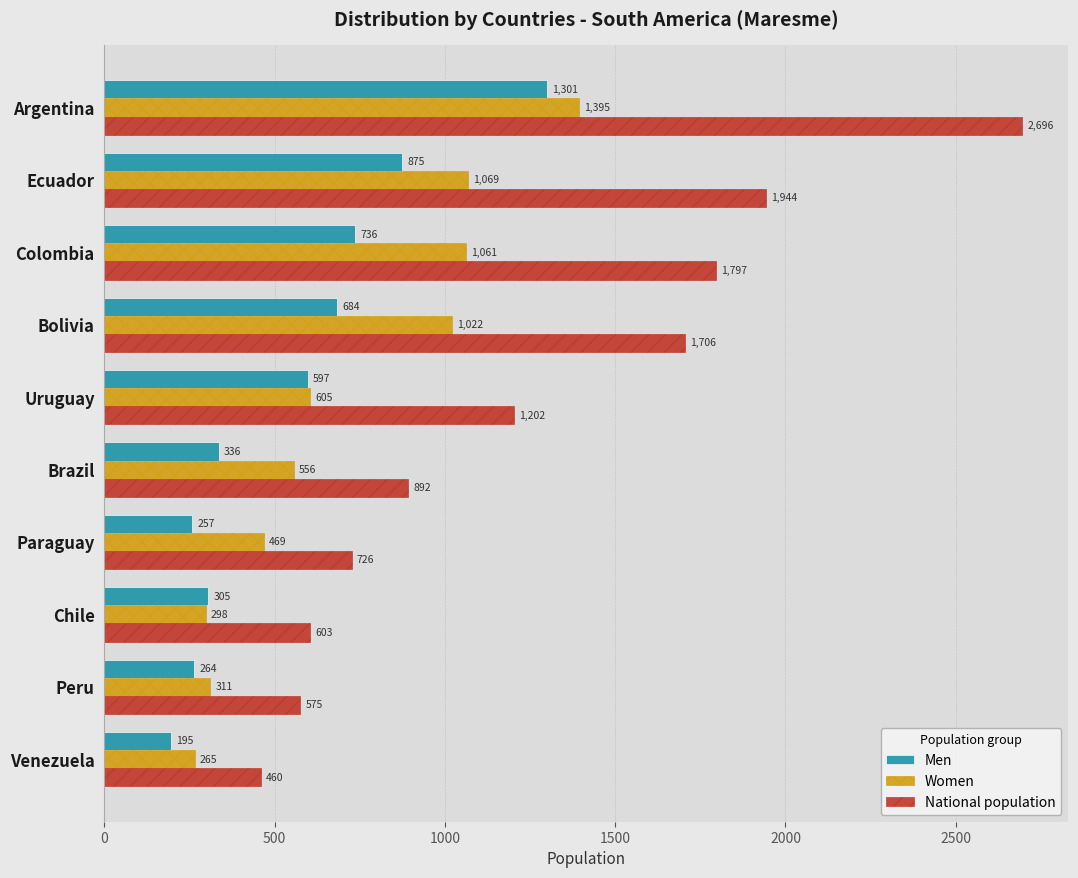

At how many categories does at least one series exceed 687?

7